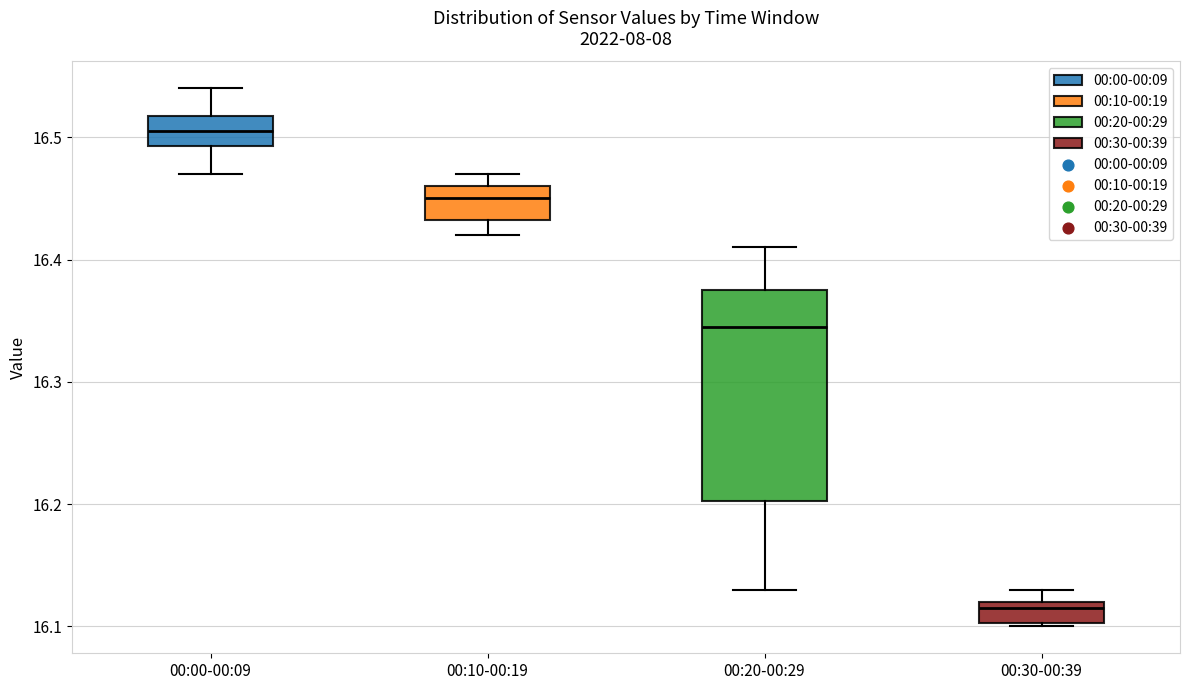

Which box is the tallest, from its lower edge to its upper edge?

00:20-00:29